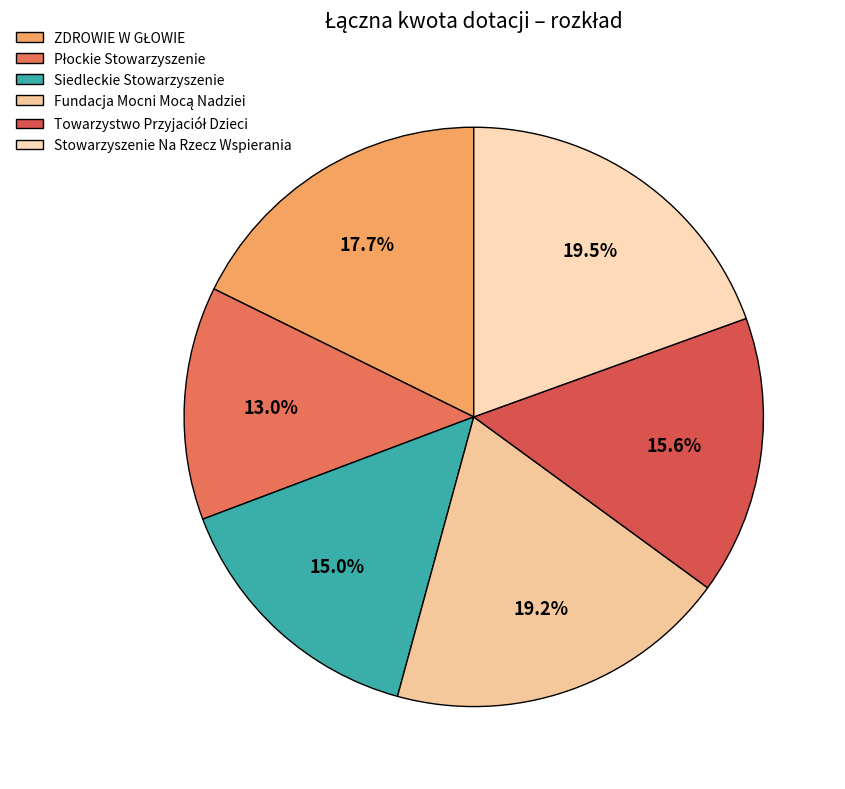

How many segments does this pie chart have?

6